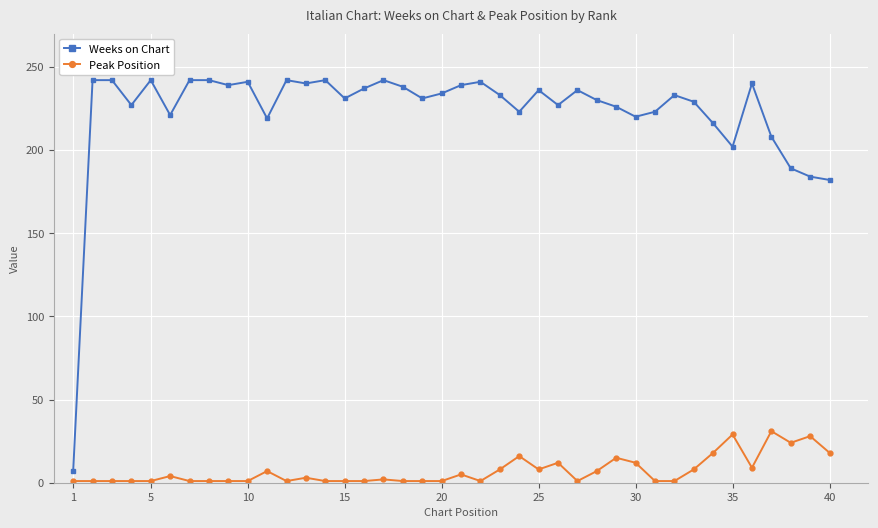

True or false: Weeks on Chart and Peak Position intersect in this chart.

False